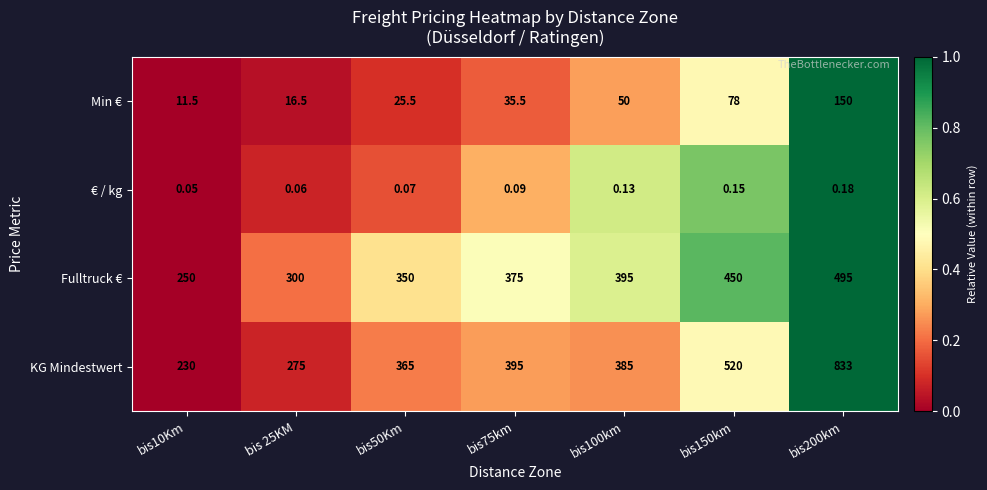

Rank the series by their maximum value, from lowest to highest.

€ / kg, Min €, Fulltruck €, KG Mindestwert